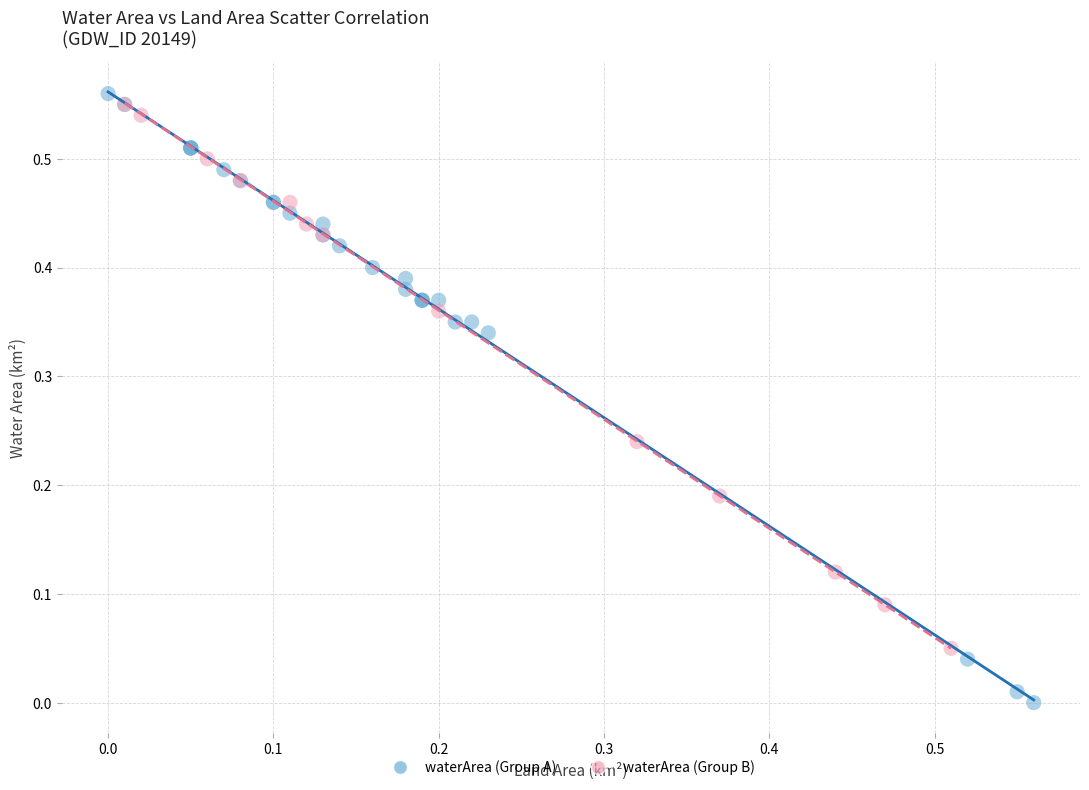

Which series has the largest Y range (max minus min)?

waterArea (Group A)